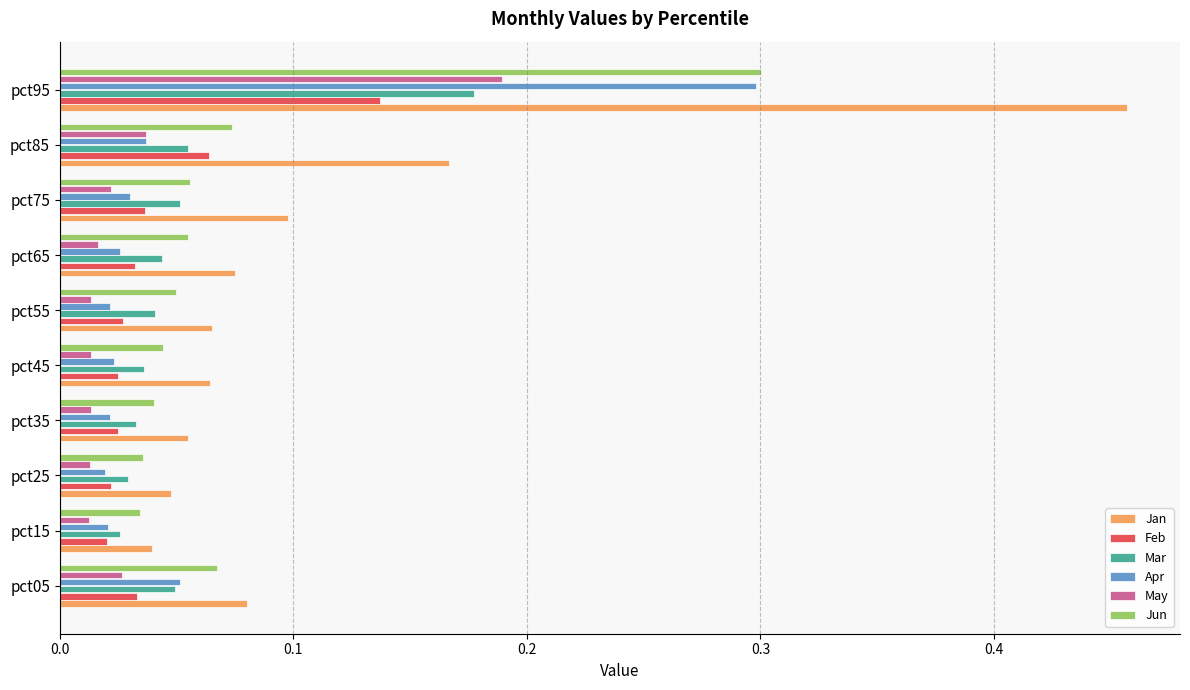

What is the sum of the Jun values at pct05 and pct95?

0.4